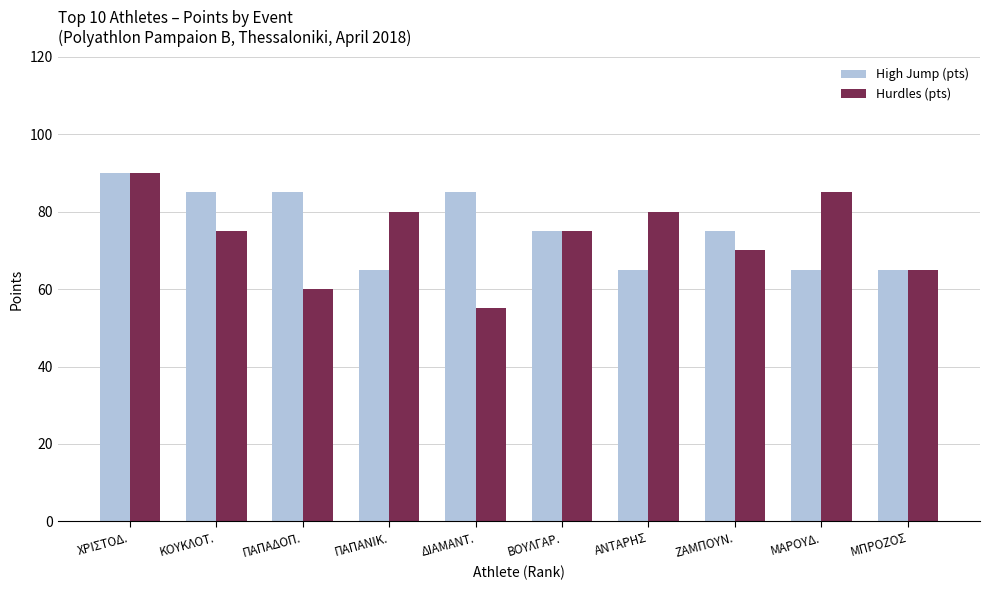

Reading left to right, extract all data points from this chart.

High Jump (pts): 90	85	85	65	85	75	65	75	65	65
Hurdles (pts): 90	75	60	80	55	75	80	70	85	65